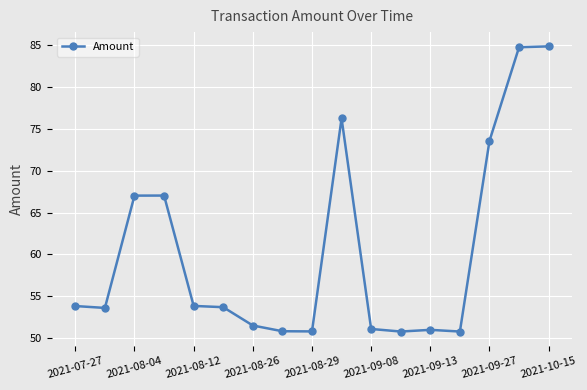

True or false: there are more than 0 points higher than both neighbors.

True